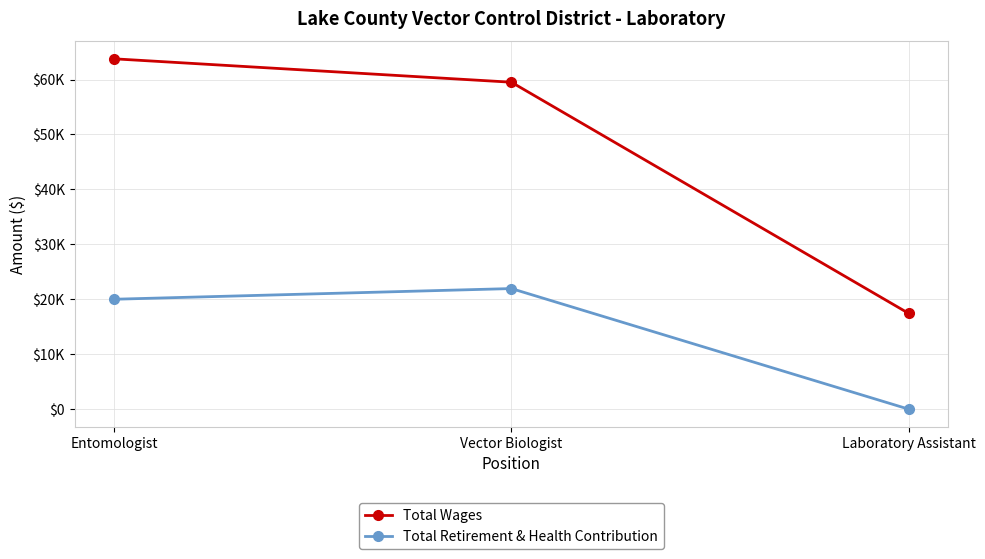

At which label is Total Retirement & Health Contribution closest to 10974?

Entomologist